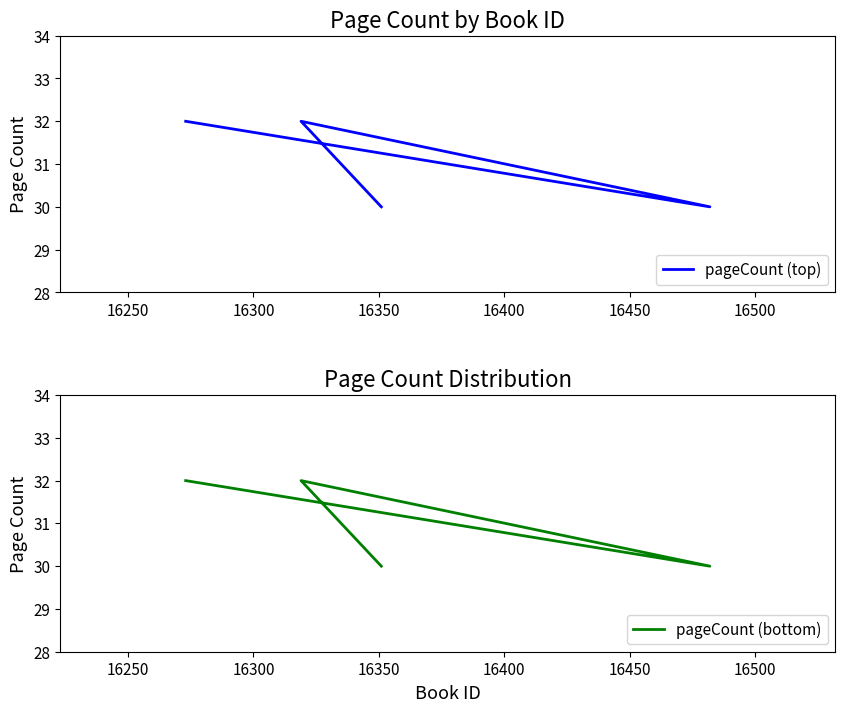

True or false: pageCount (top) has more than 0 interior local peaks.

True